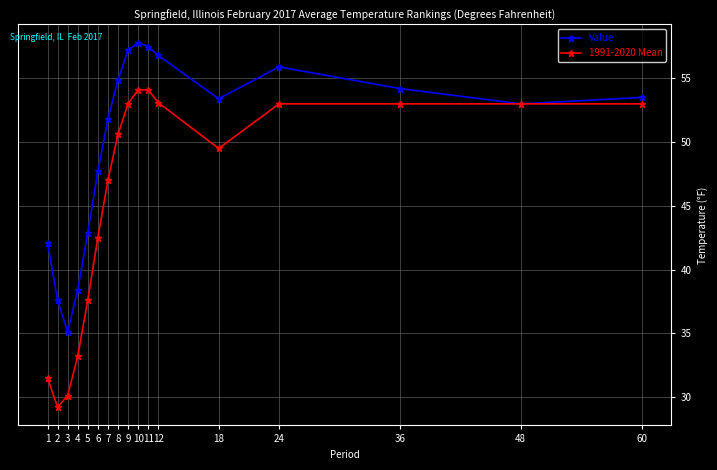

At 10, list the series in order from smallest to largest.

1991-2020 Mean, Value